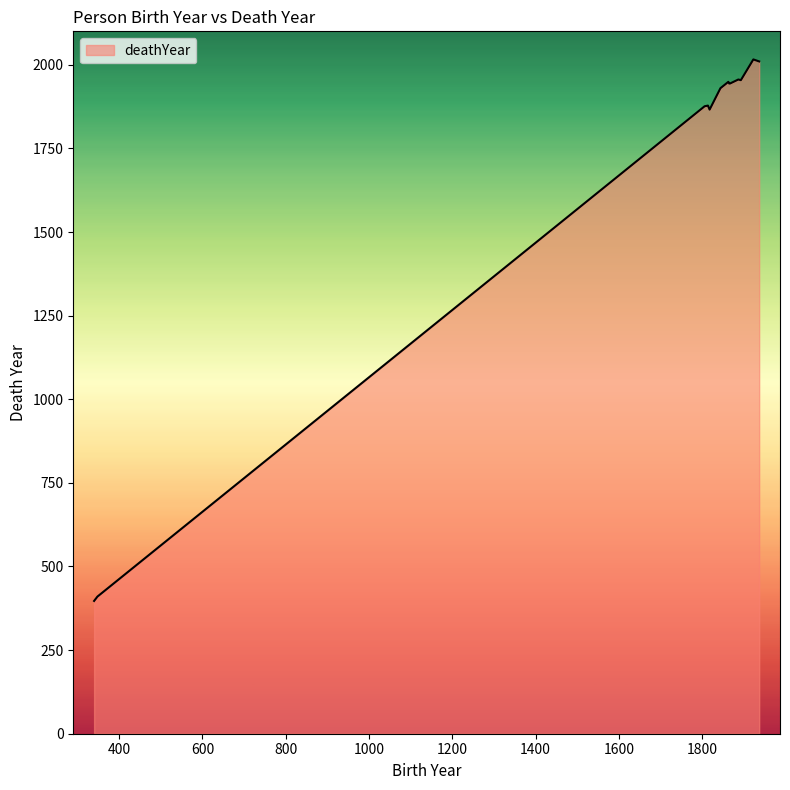

What is the difference between the maximum and minimum values?

1619